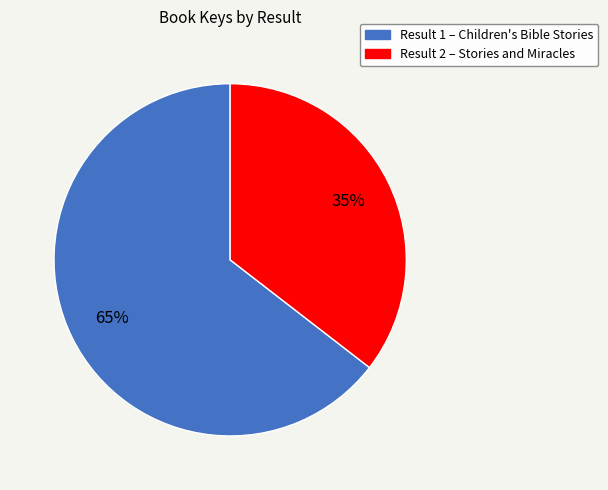

Is there a majority slice in this chart?

Yes